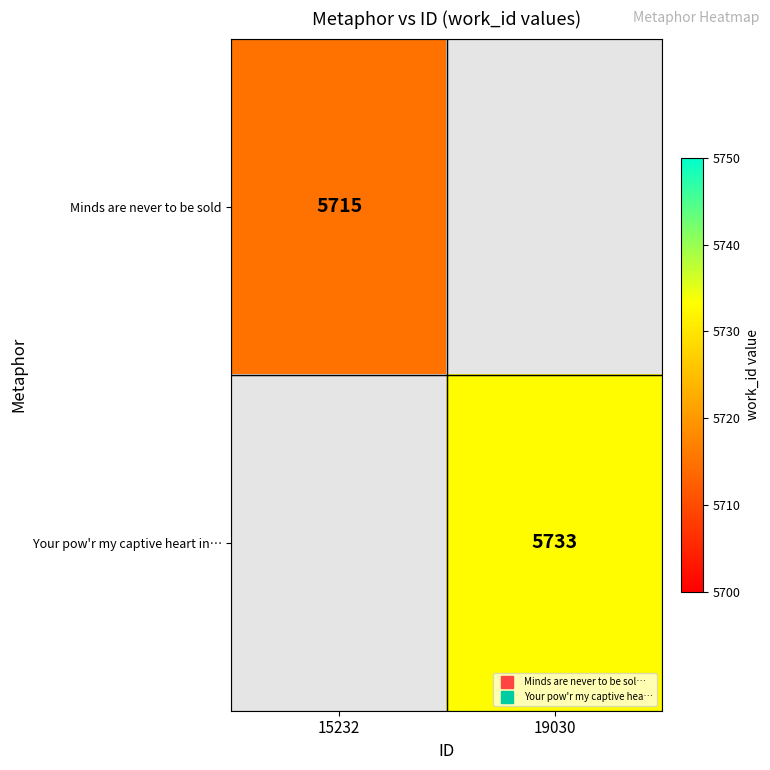

What is the lowest value of the Minds are never to be sold series?

5715.0